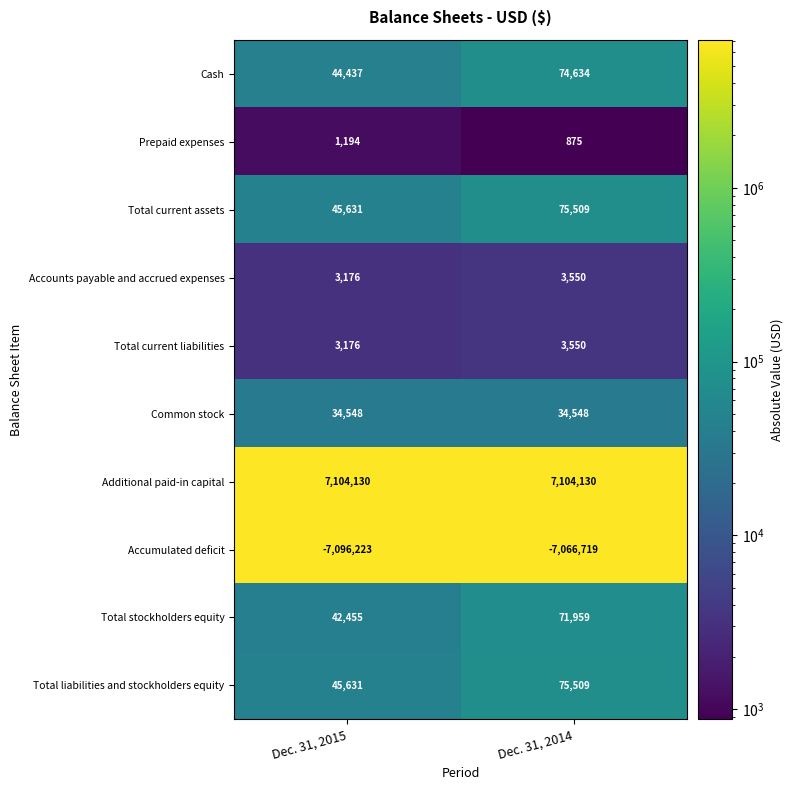

True or false: Common stock has a value of 15375 at Dec. 31, 2015.

False